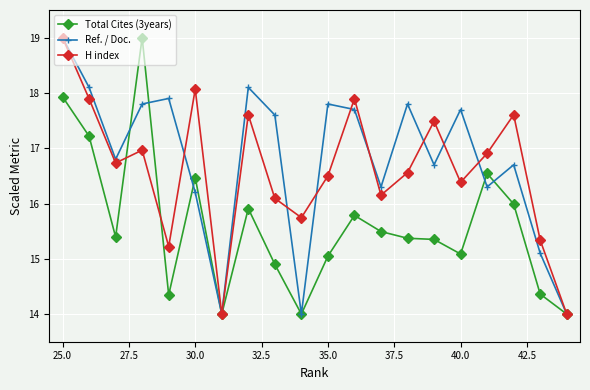

What is the value of the Total Cites (3years) point at the 6th from the left?

16.5